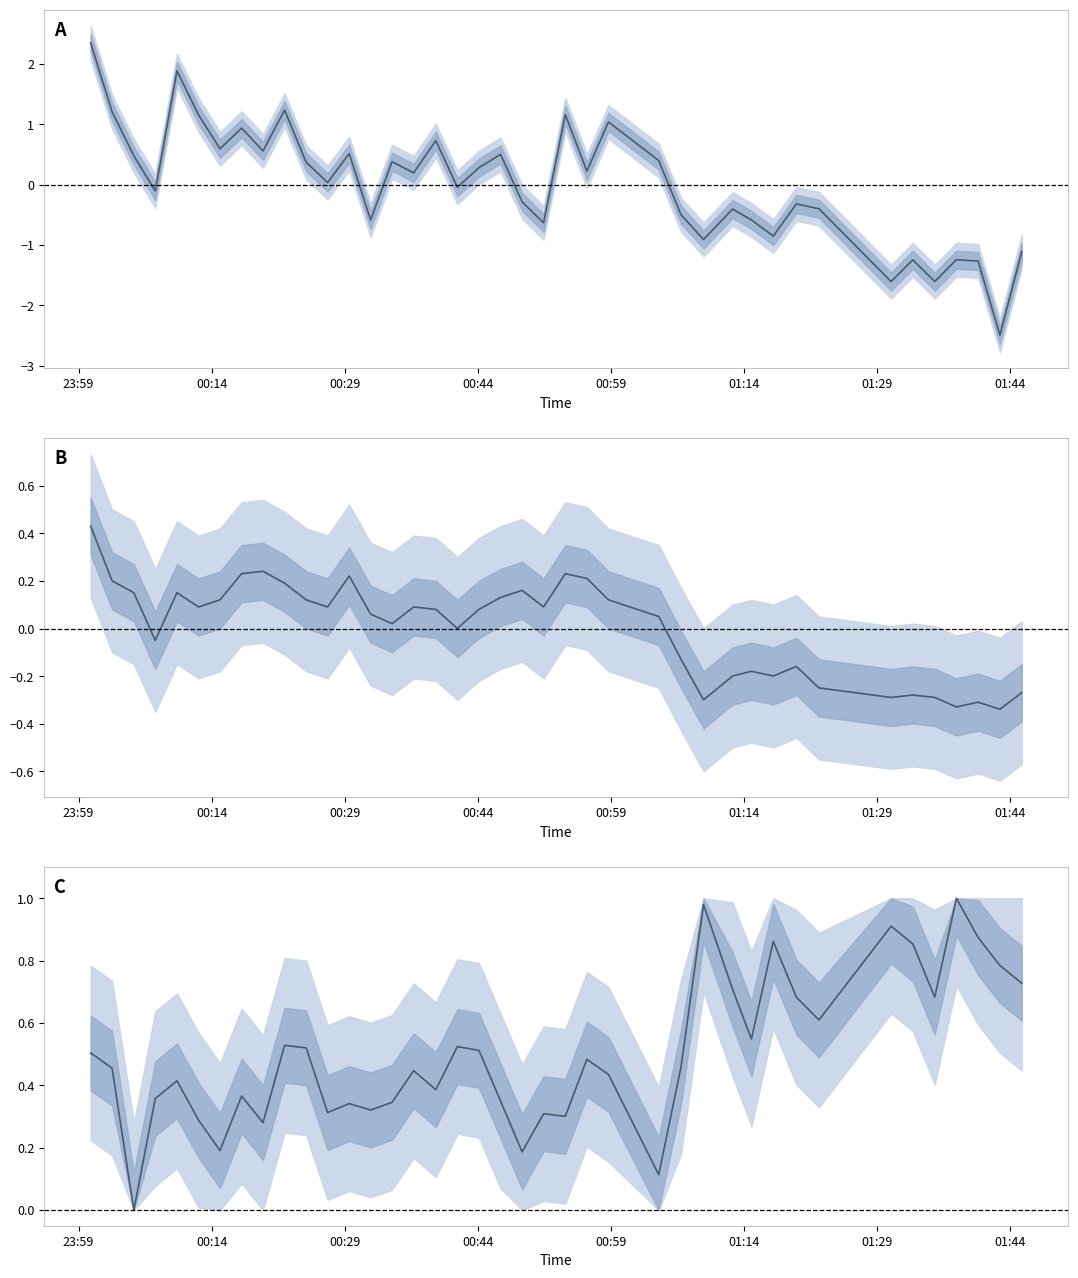

How many data points in pressure are less than 0?

19